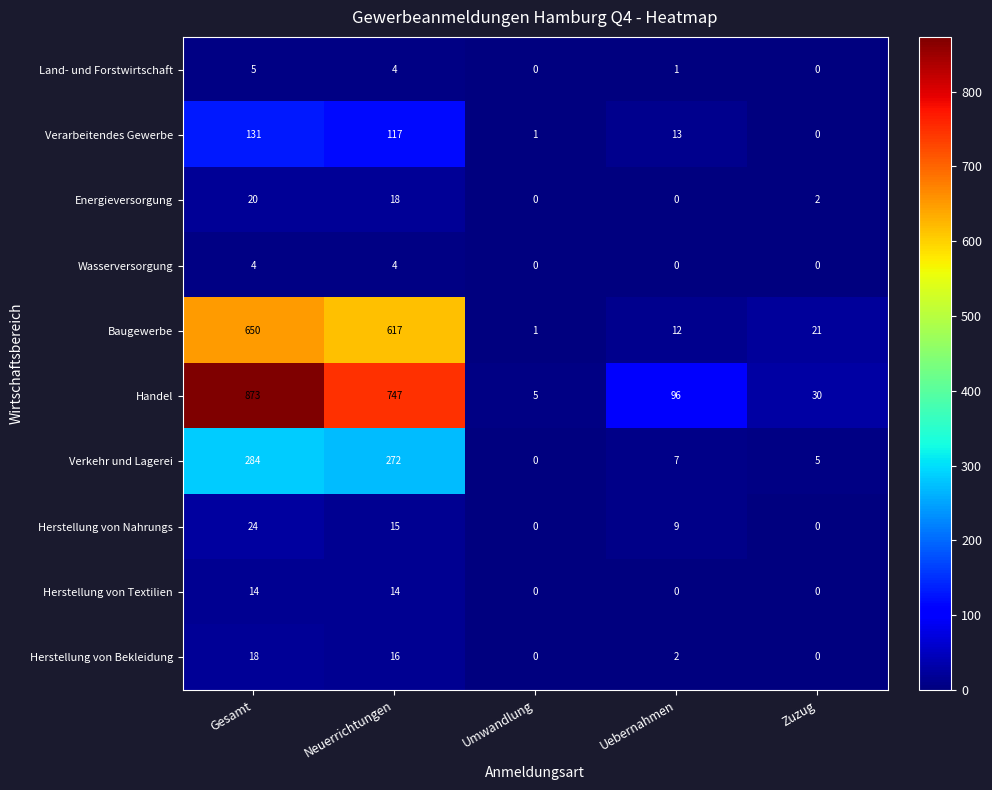

The Herstellung von Nahrungs series shows 15 at Gesamt. True or false?

False